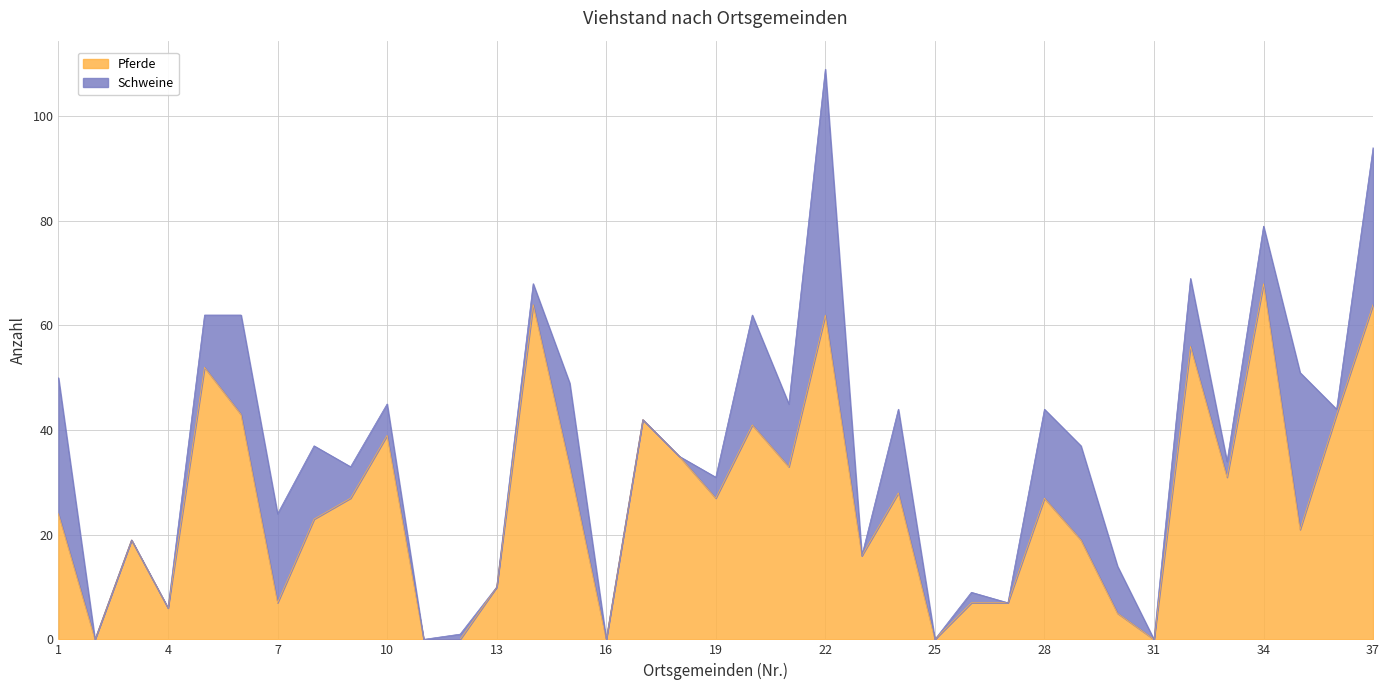

At which label does the data first exceed 27?

5